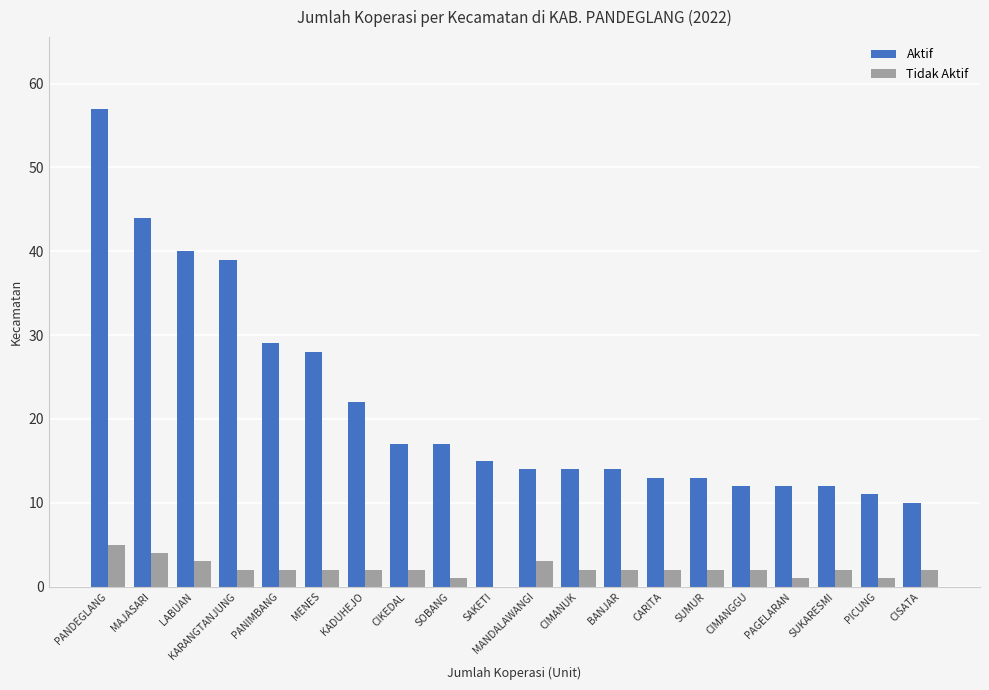

Reading right to left, extract all data points from this chart.

Aktif: 10	11	12	12	12	13	13	14	14	14	15	17	17	22	28	29	39	40	44	57
Tidak Aktif: 2	1	2	1	2	2	2	2	2	3	0	1	2	2	2	2	2	3	4	5